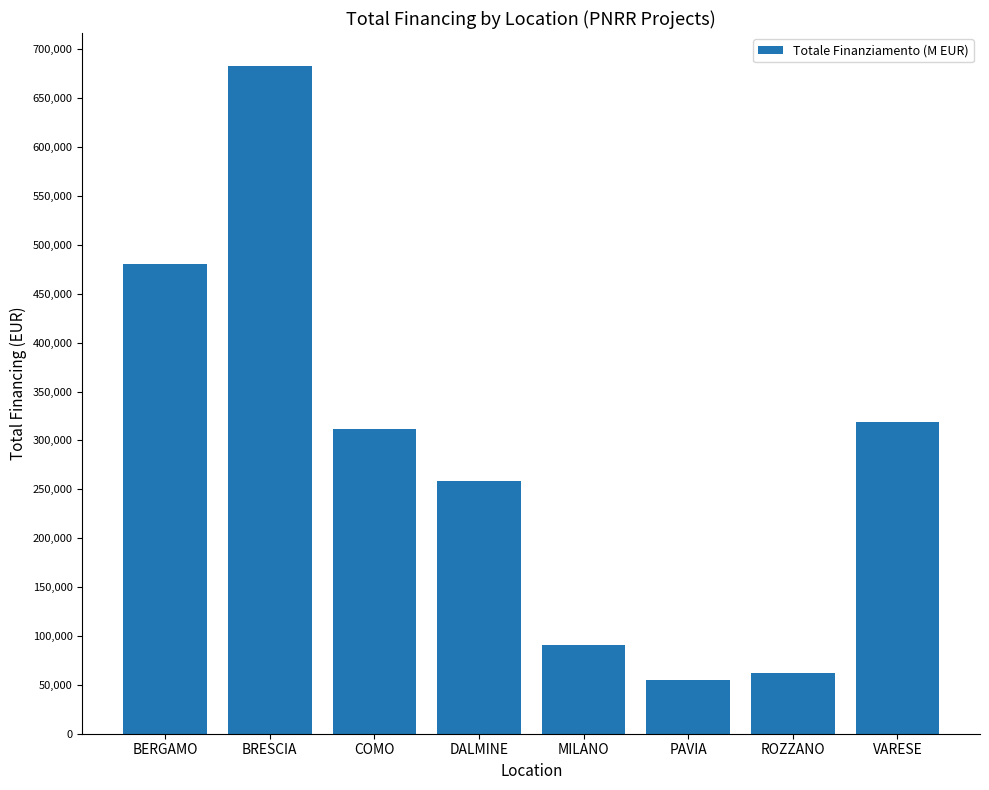

The value at BERGAMO is 310604.7. True or false?

False